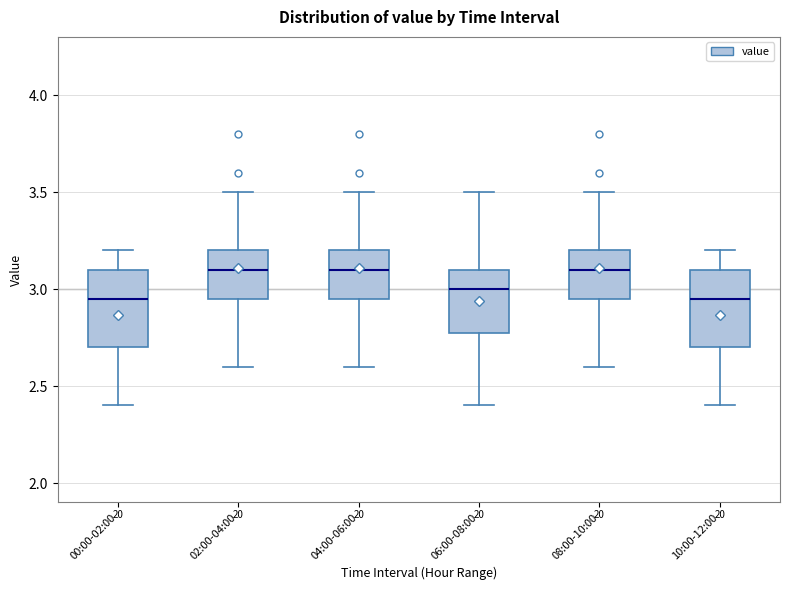

Reading left to right, transcribe this box plot: for each box, give where its median line is, the range the box spans, and where its two whiskers end, as read against the y-axis. The values are not printed on the chart, so give them approximately, as read against the axis.

00:00-02:00: median 2.95, box 2.70 to 3.10, whiskers 2.40 to 3.20
02:00-04:00: median 3.10, box 2.95 to 3.20, whiskers 2.60 to 3.50
04:00-06:00: median 3.10, box 2.95 to 3.20, whiskers 2.60 to 3.50
06:00-08:00: median 3.00, box 2.80 to 3.10, whiskers 2.40 to 3.50
08:00-10:00: median 3.10, box 2.95 to 3.20, whiskers 2.60 to 3.50
10:00-12:00: median 2.95, box 2.70 to 3.10, whiskers 2.40 to 3.20